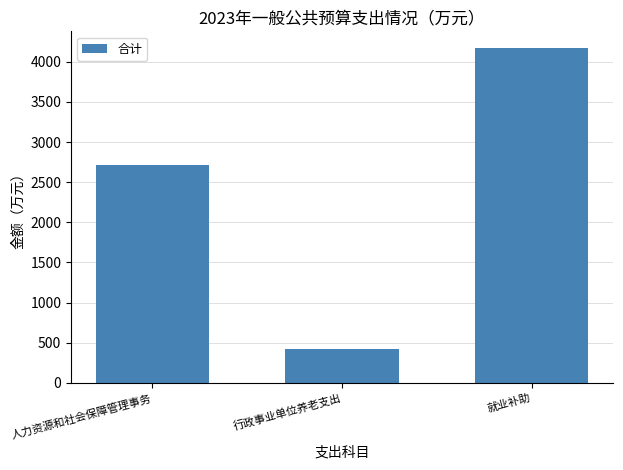

What is the value of the 2nd bar from the left?

416.7